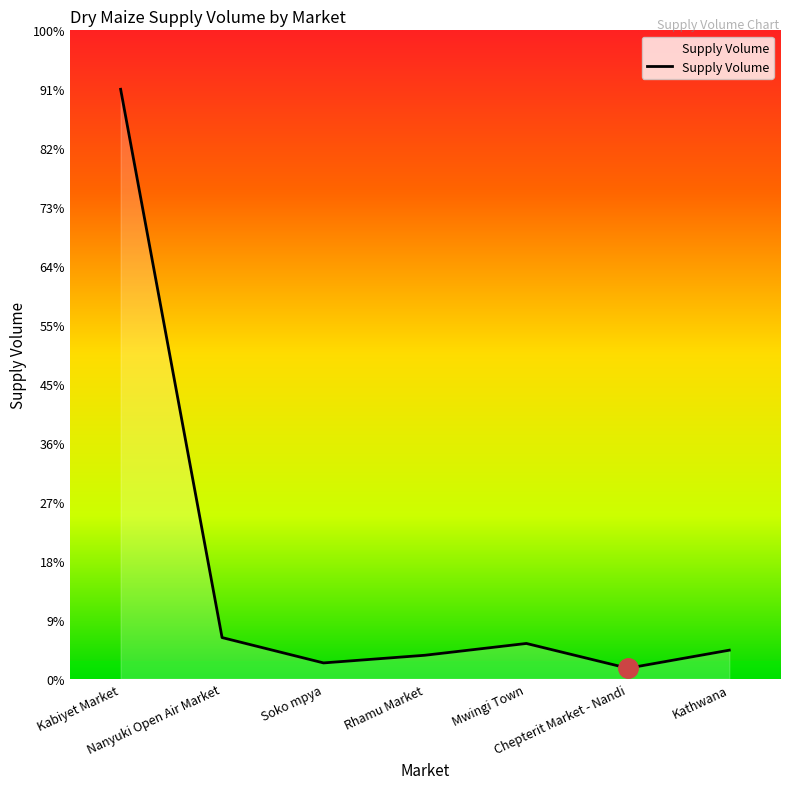

What is the change in value from Mwingi Town to Kathwana?

-570